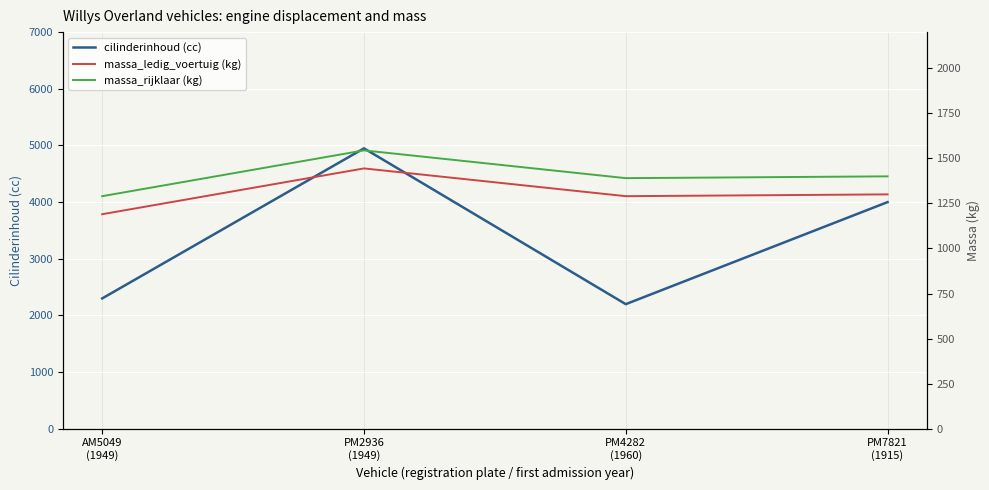

At how many categories does at least one series exceed 1886?

4